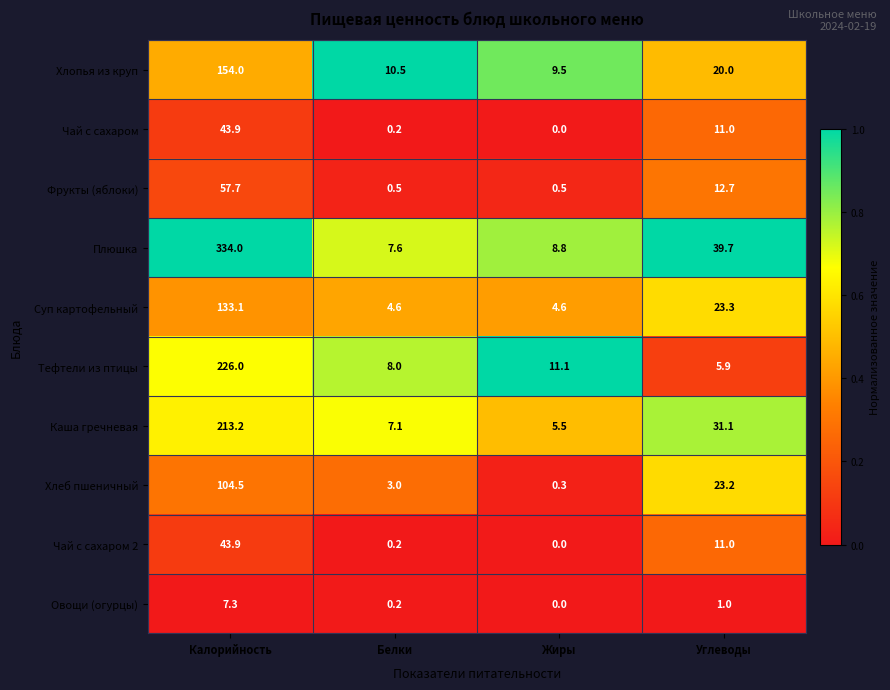

At which category is the sum across all series the highest?

Калорийность